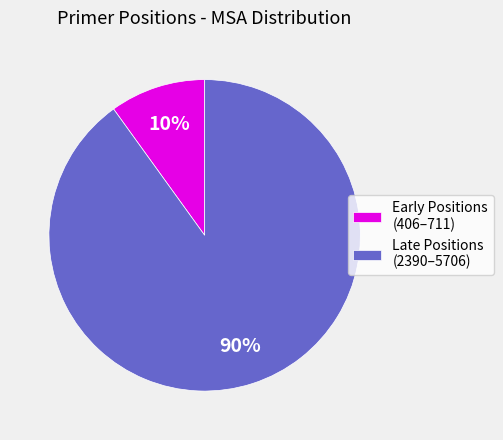

To the nearest percent, what is the average slice percentage?

50%